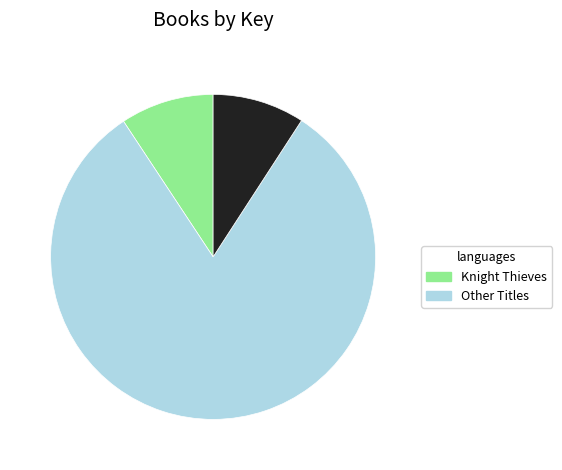

Is there a majority slice in this chart?

Yes